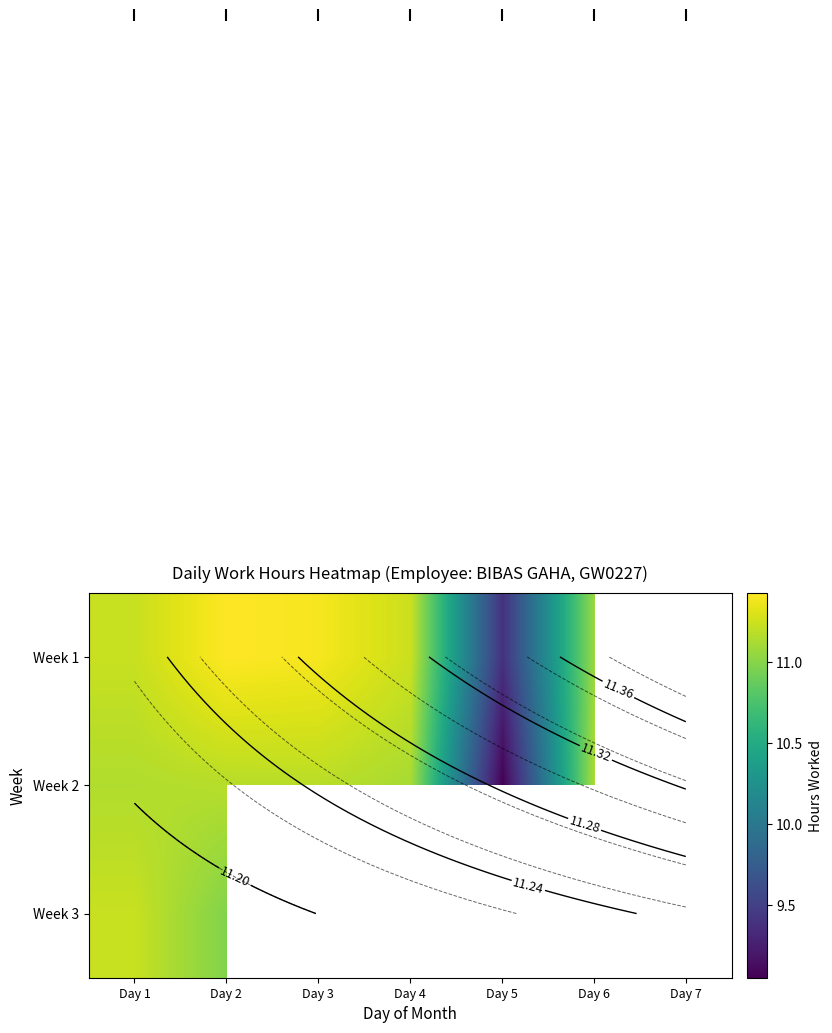

Count the number of categories in the chart.

7